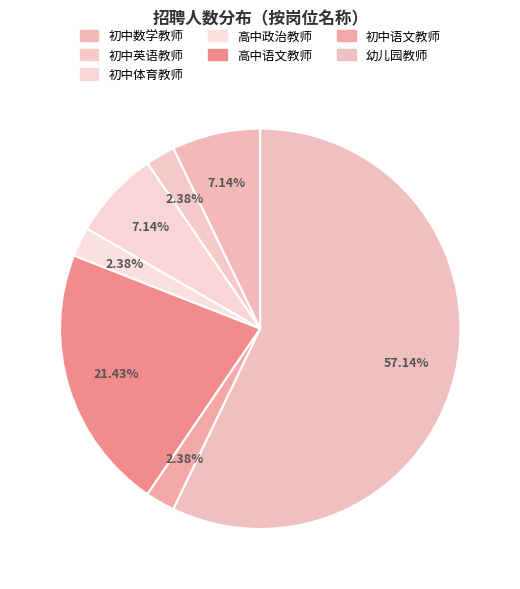

The 高中语文教师 slice represents 30% of the pie. True or false?

False